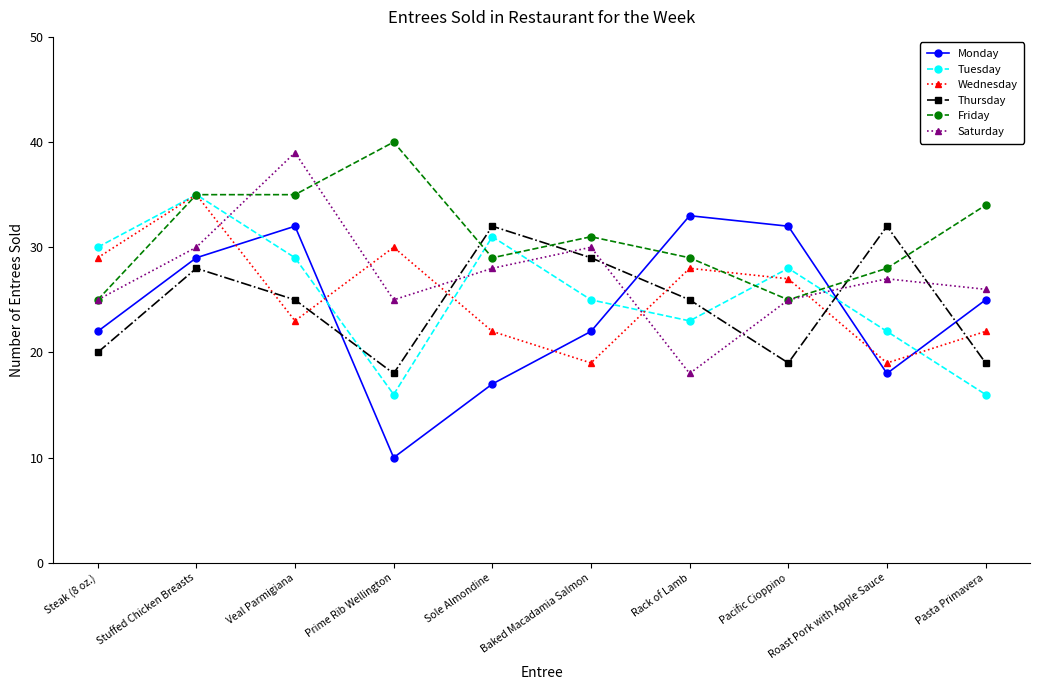

Which label corresponds to the smallest value in the chart?

Prime Rib Wellington